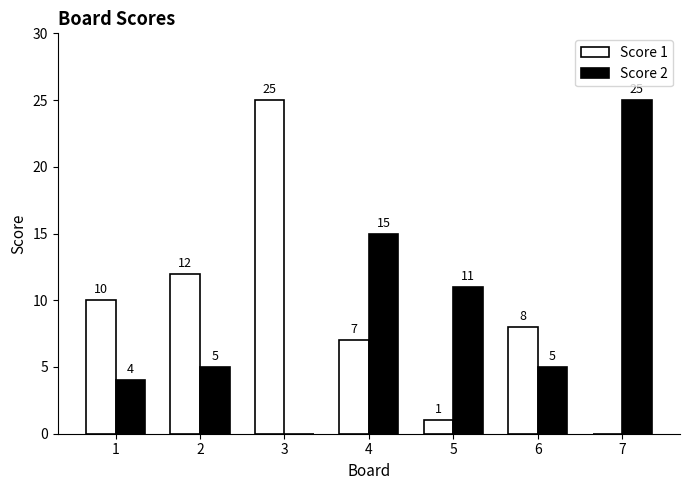

Does the chart contain stacked bars?

No